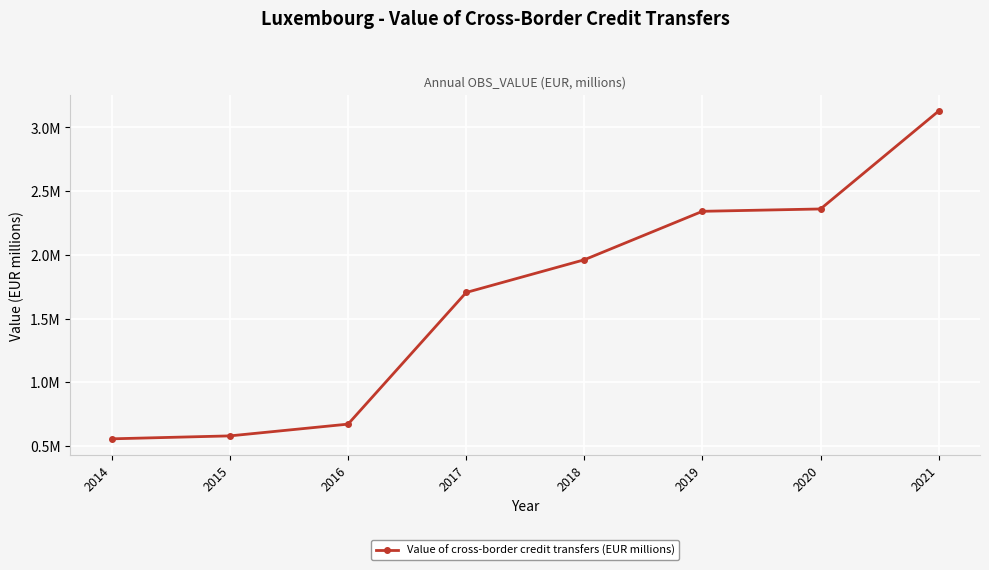

What is the value of the 7th point from the left?

2359497.4